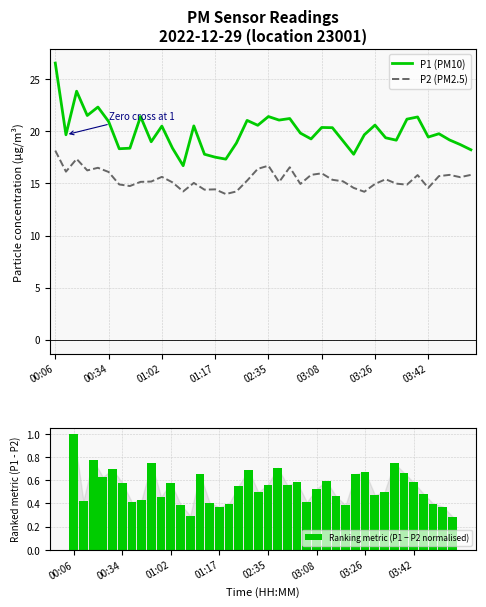

Is it true that P1 (PM10) equals 10.3 at 00:34?

False